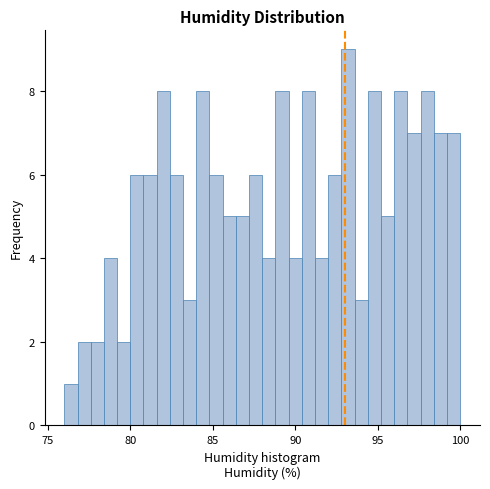

Around what value on the x-axis is the tallest bar? Give the approximate position of its centre, as read against the axis.

93.0